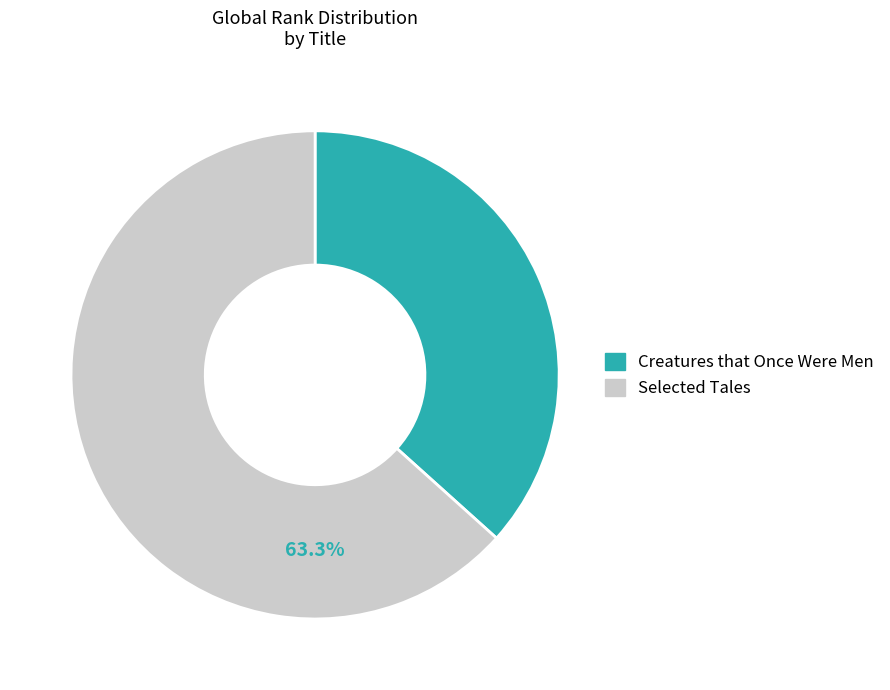

True or false: Selected Tales accounts for 56% of the total.

False